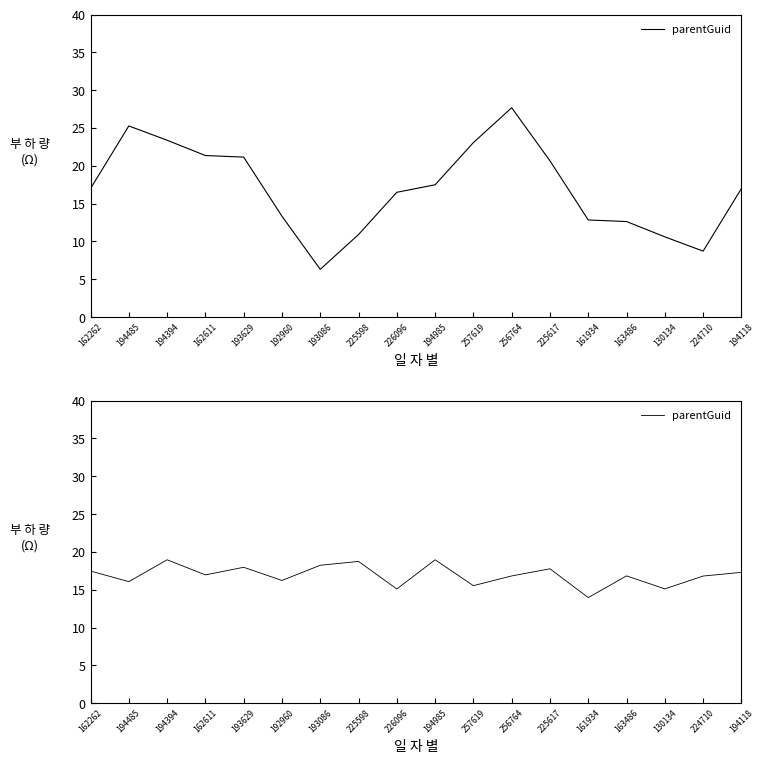

What is the label of the 7th point from the left?

193086